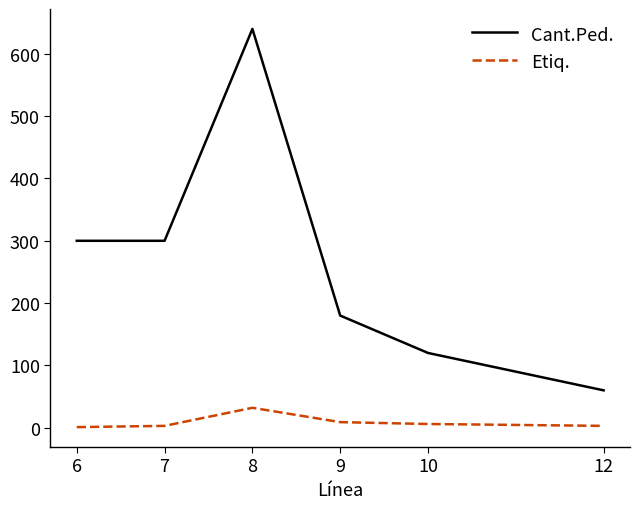

True or false: Cant.Ped. and Etiq. intersect in this chart.

False